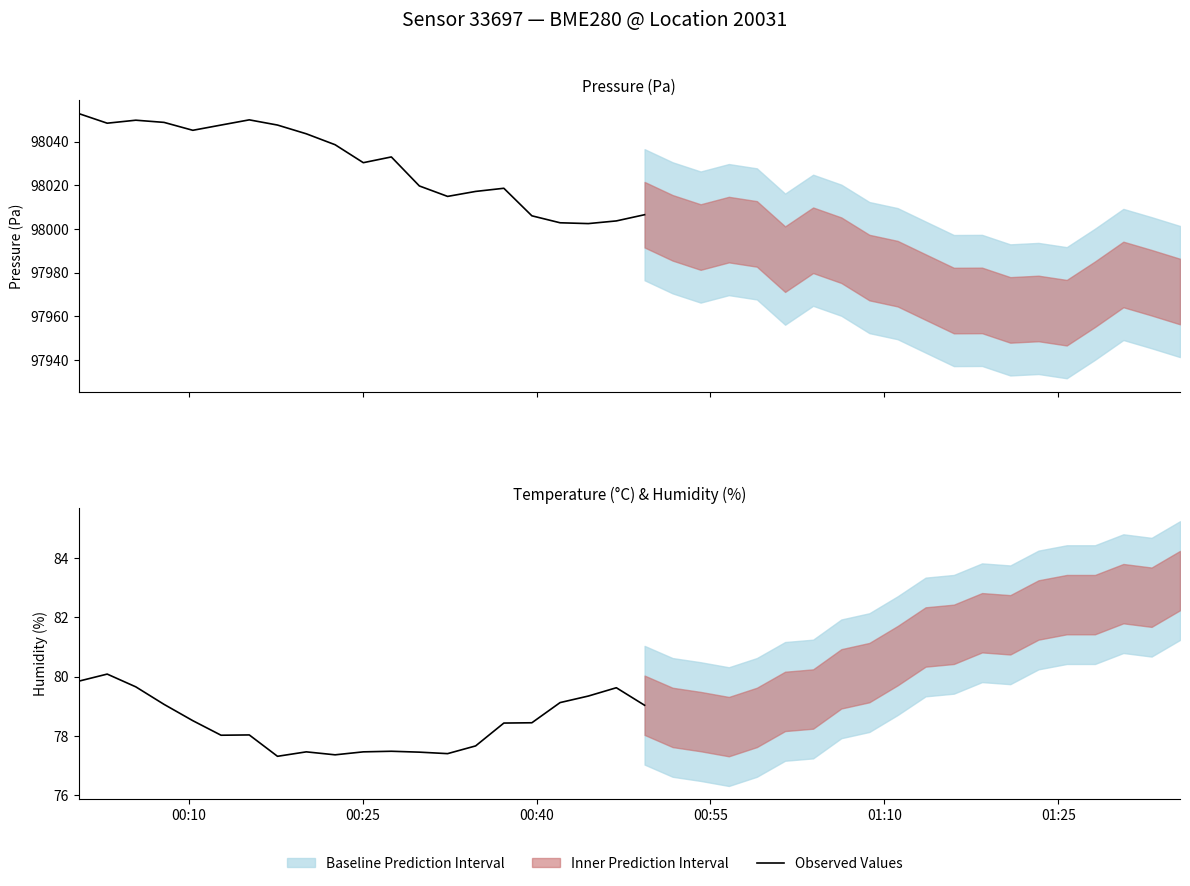

What is the value of the 11th point from the left?

77.5